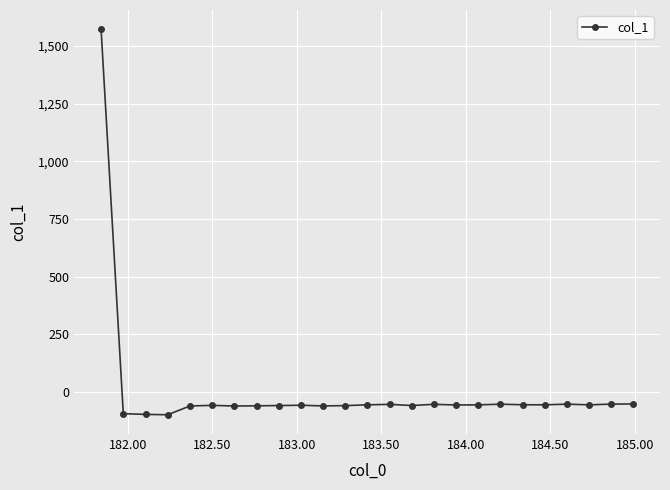

What is the difference between the maximum and minimum values?

1671.1